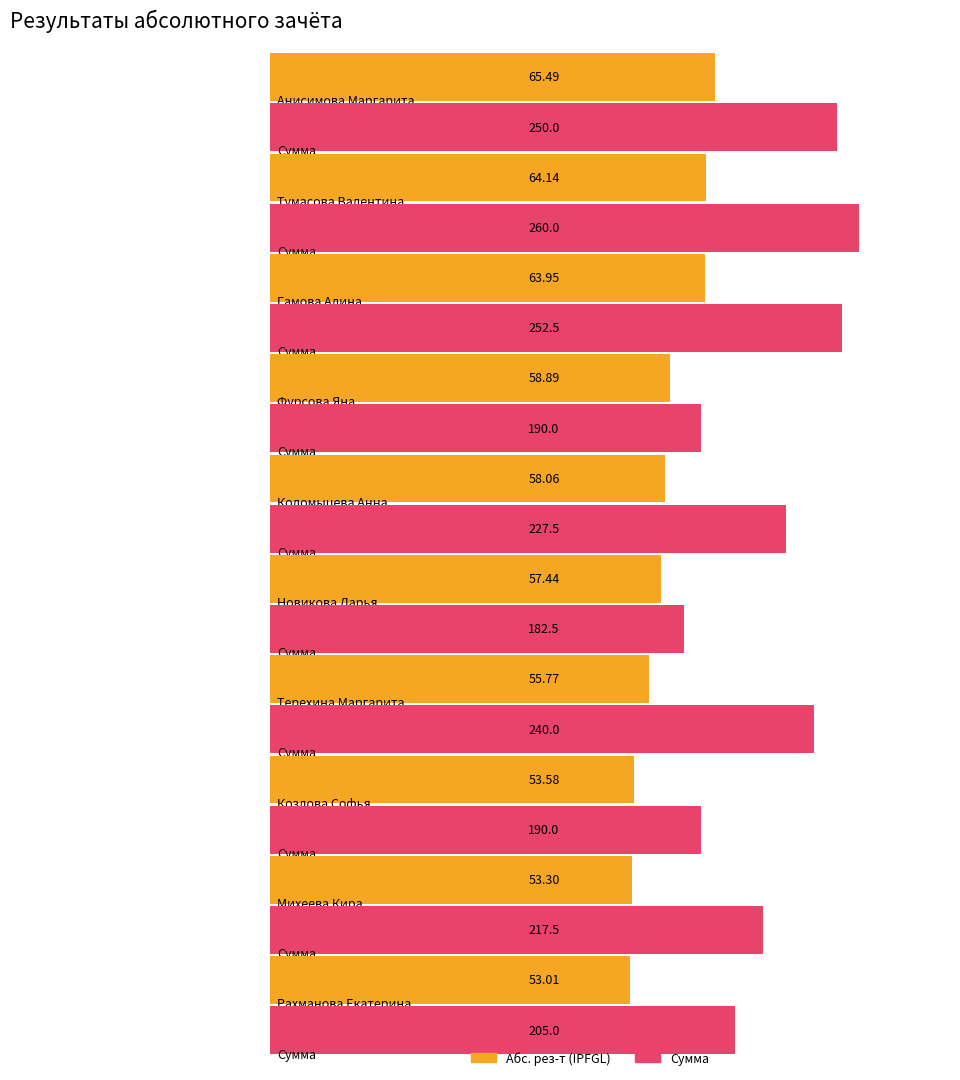

What is the label of the 7th bar from the right?

Фурсова Яна